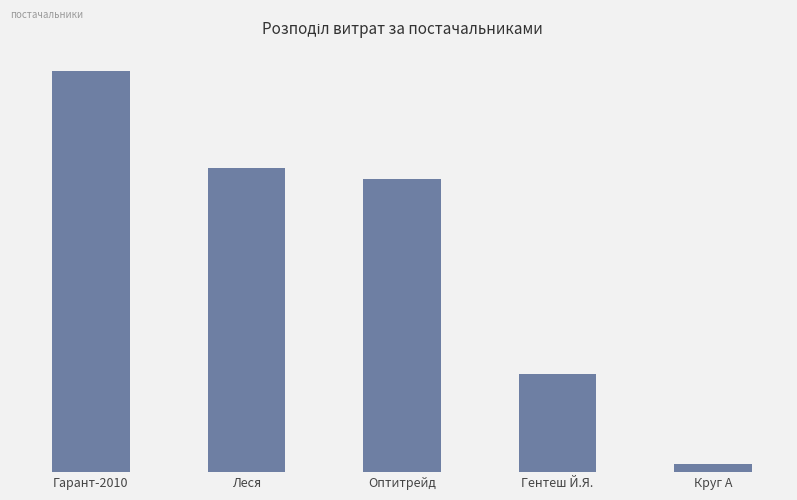

Are the bars horizontal?

No